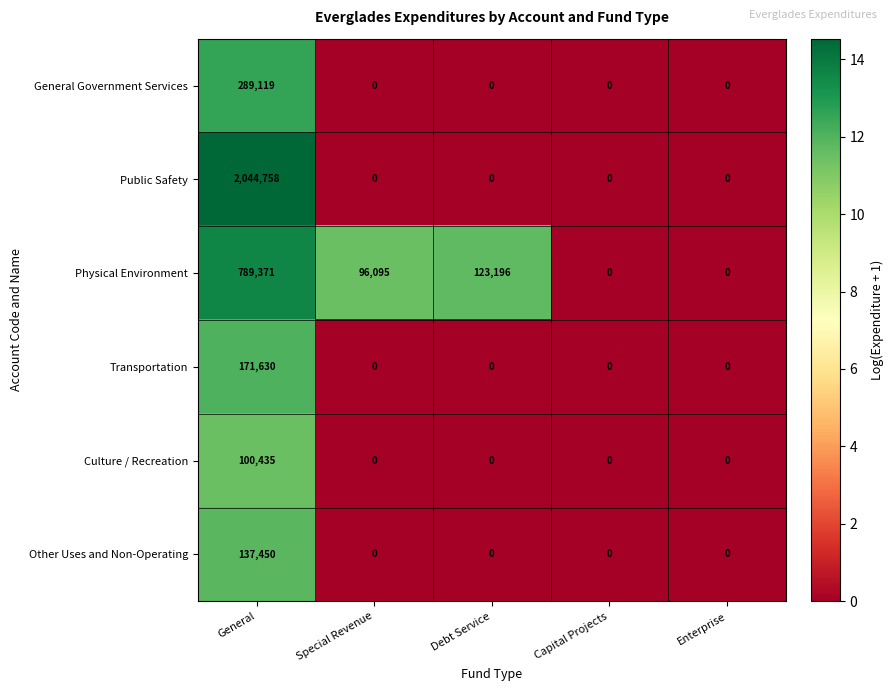

Which series has the largest total across all categories?

Public Safety